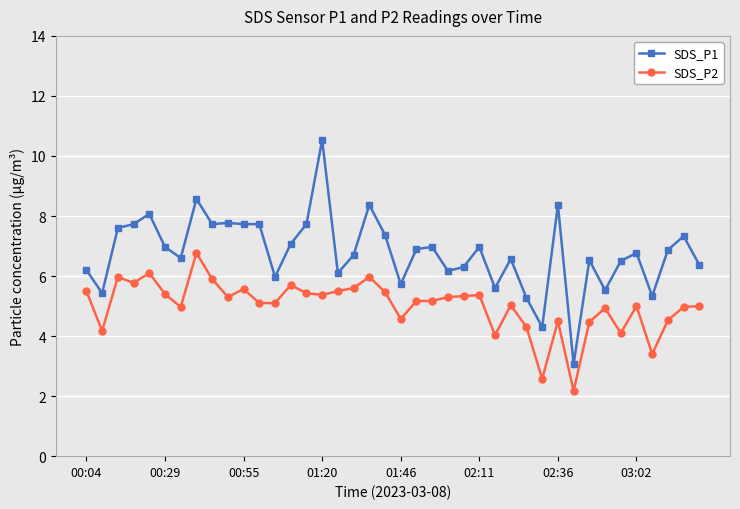

What is the value of the SDS_P1 point at the 1st from the left?

6.2